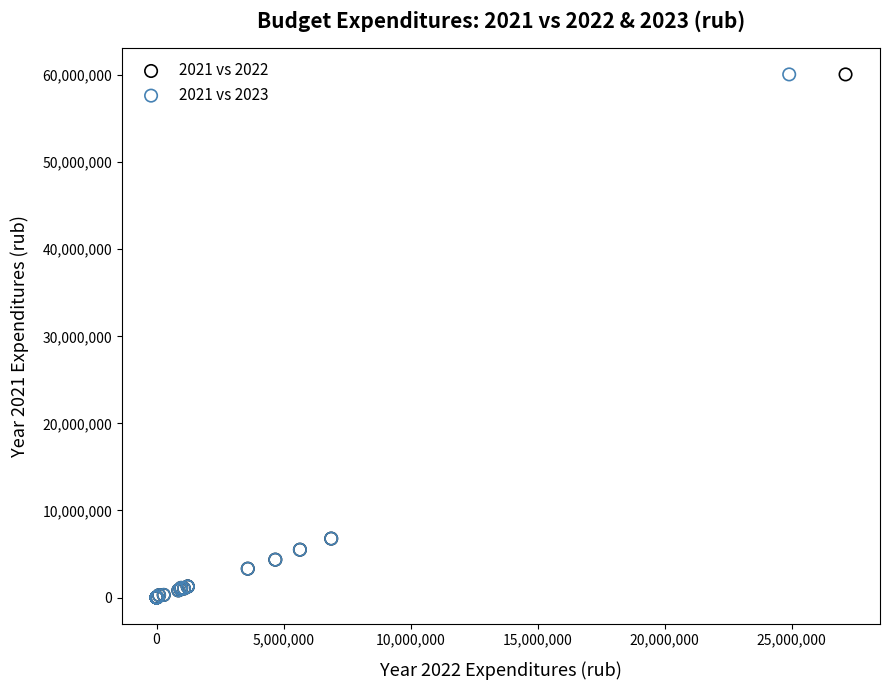

What are all the series names shown in the legend?

2021 vs 2022, 2021 vs 2023